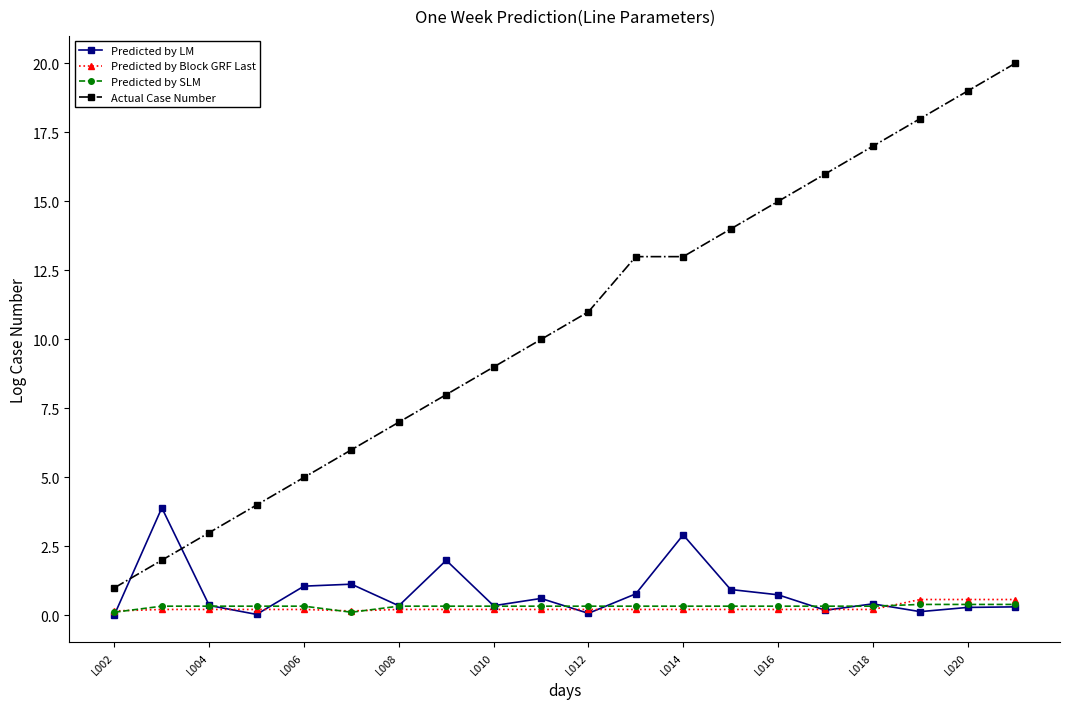

What is the value of the Predicted by LM point at the 18th from the left?

0.1